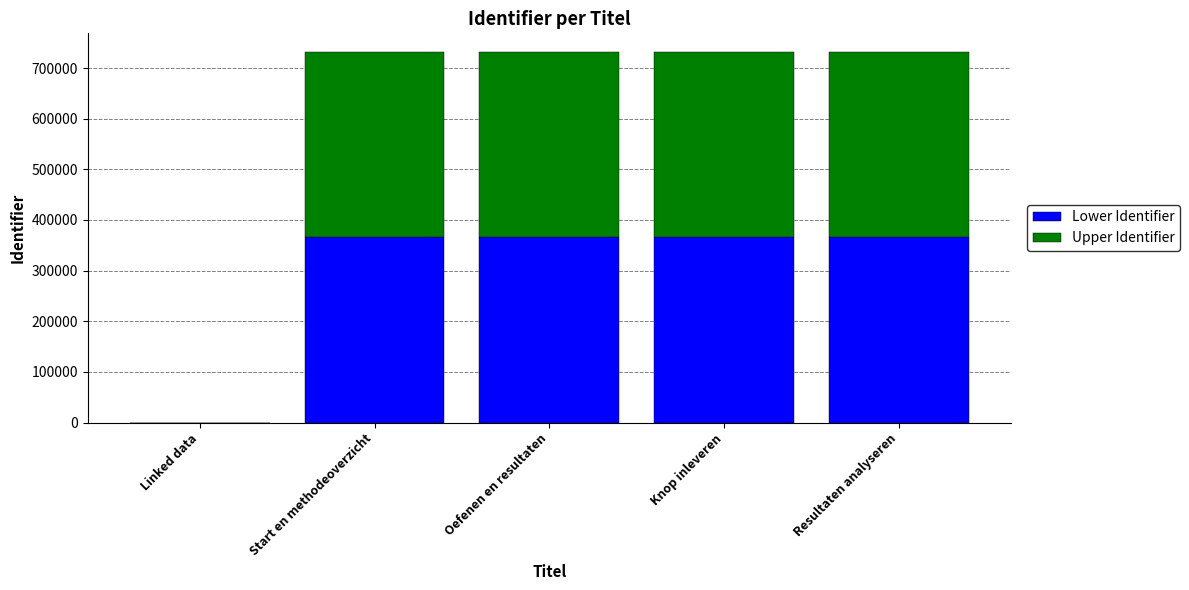

True or false: Lower Identifier has a value of 365909 at Resultaten analyseren.

True